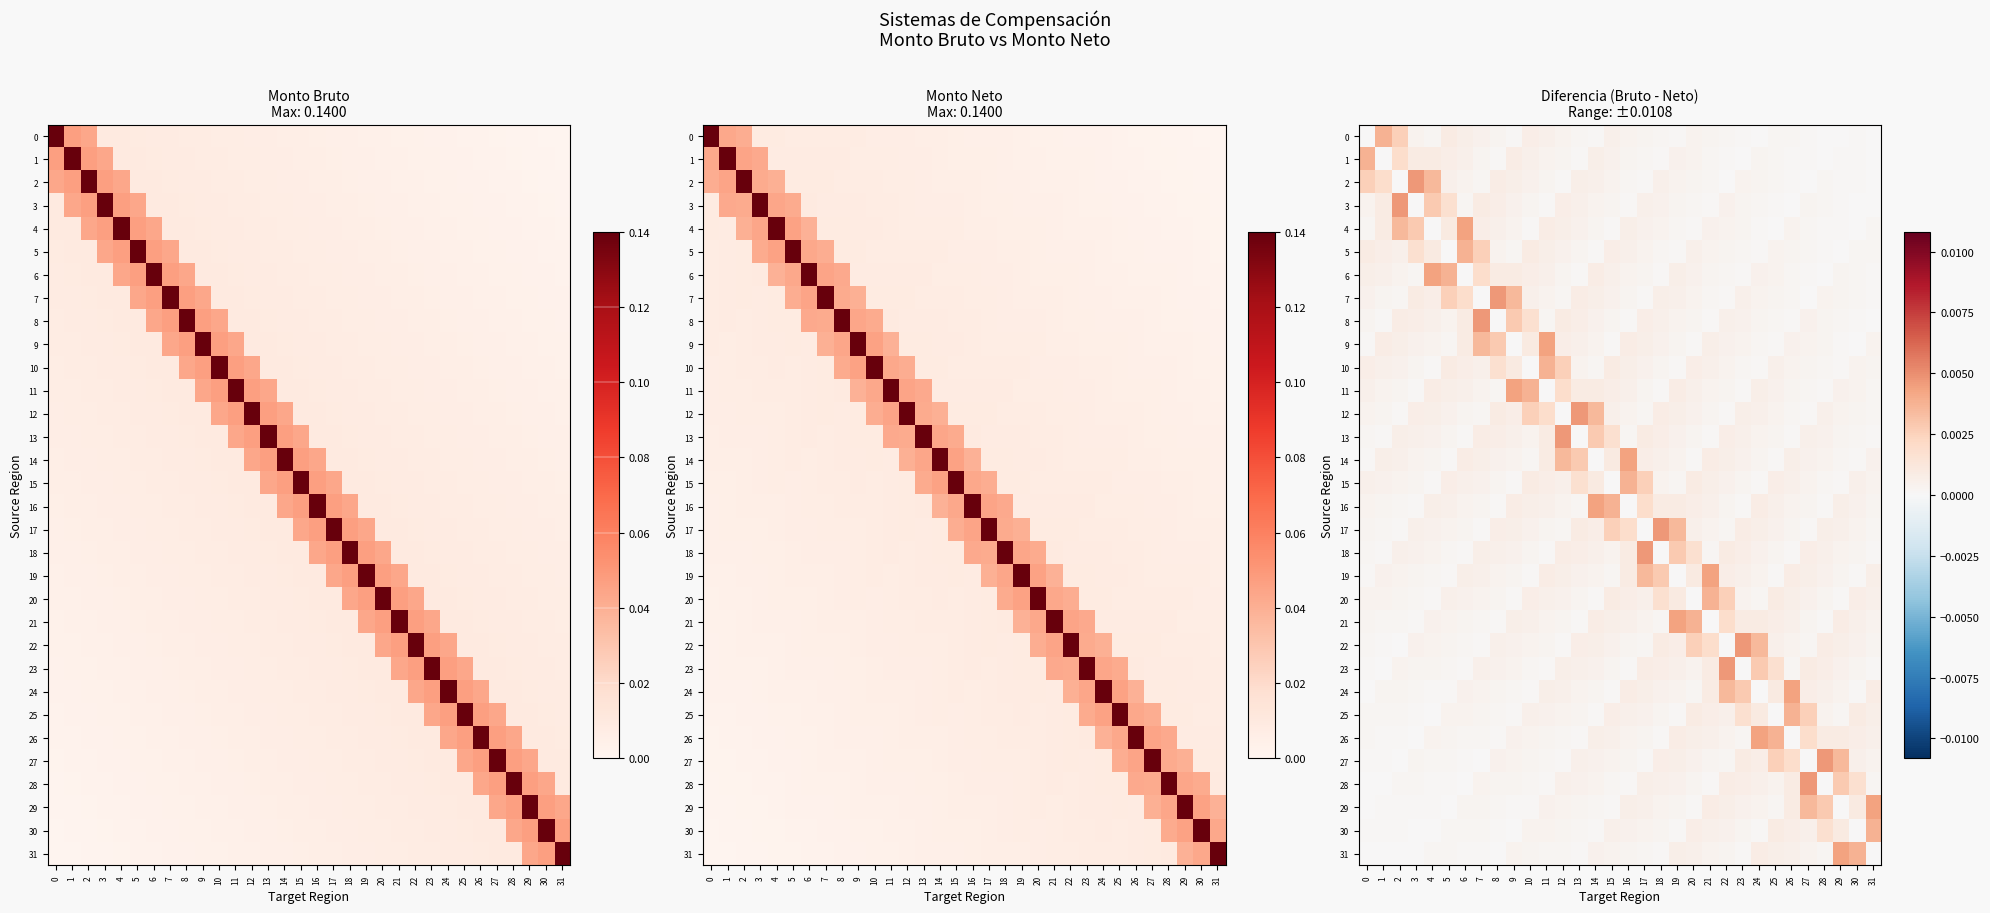

Which series has the largest range (max minus min)?

2